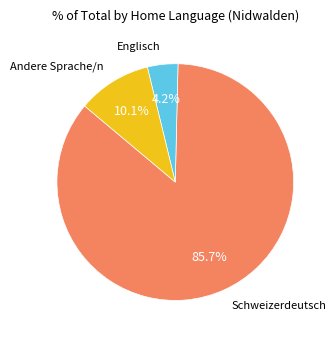

Does any single category account for the majority?

Yes